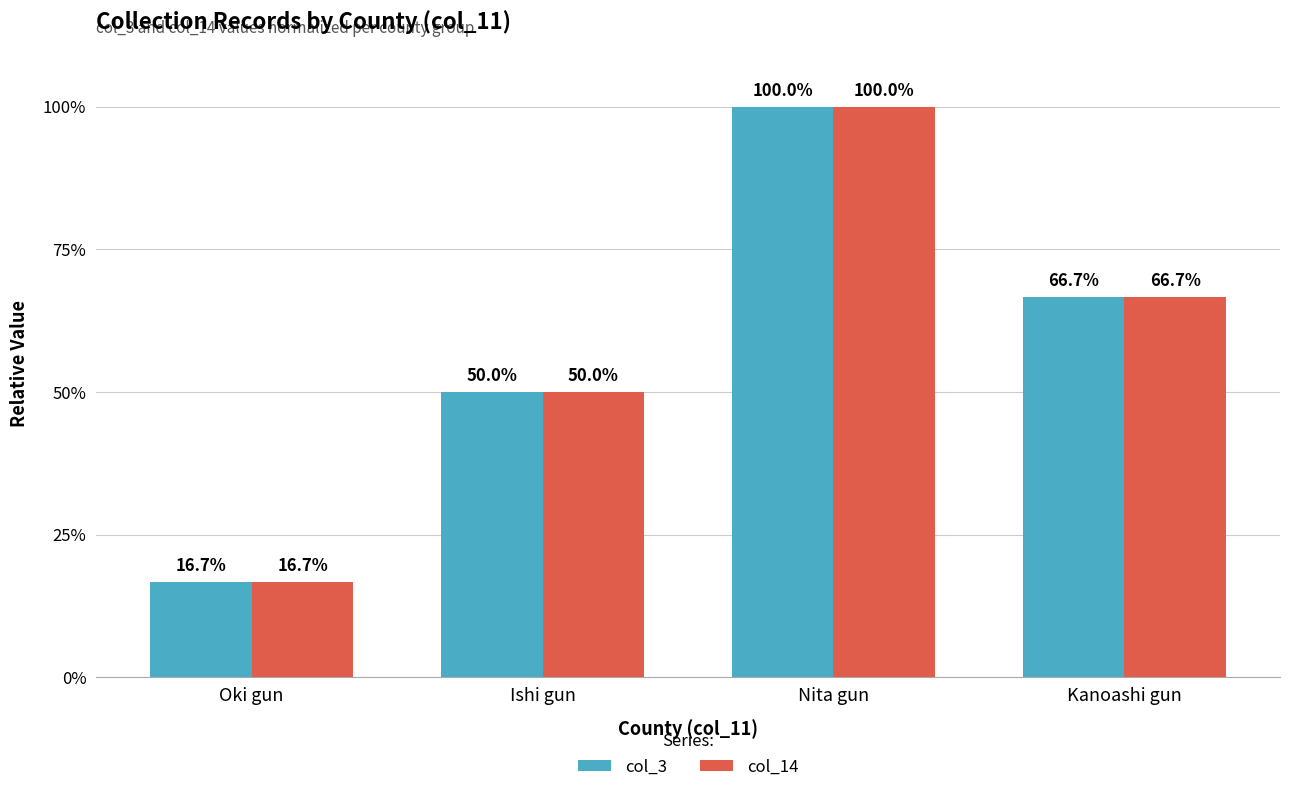

At which label does col_14 first exceed 66?

Nita gun